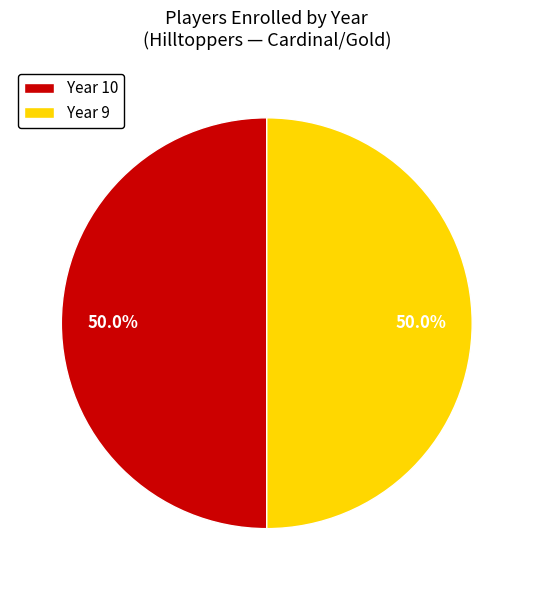

To the nearest percent, what is the difference between the largest and smallest slice percentages?

0%